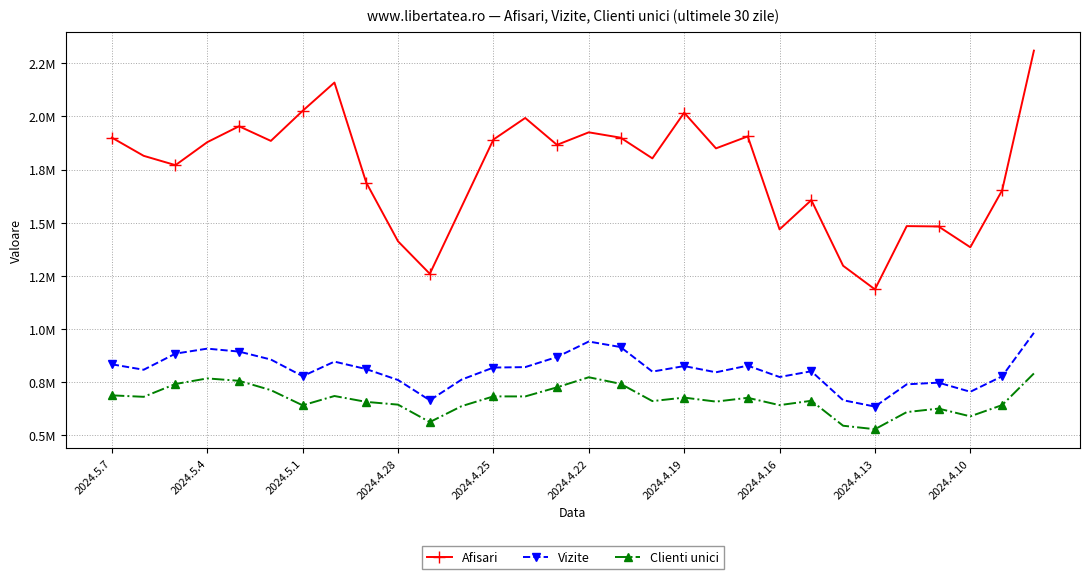

Does the chart have visible grid lines?

Yes